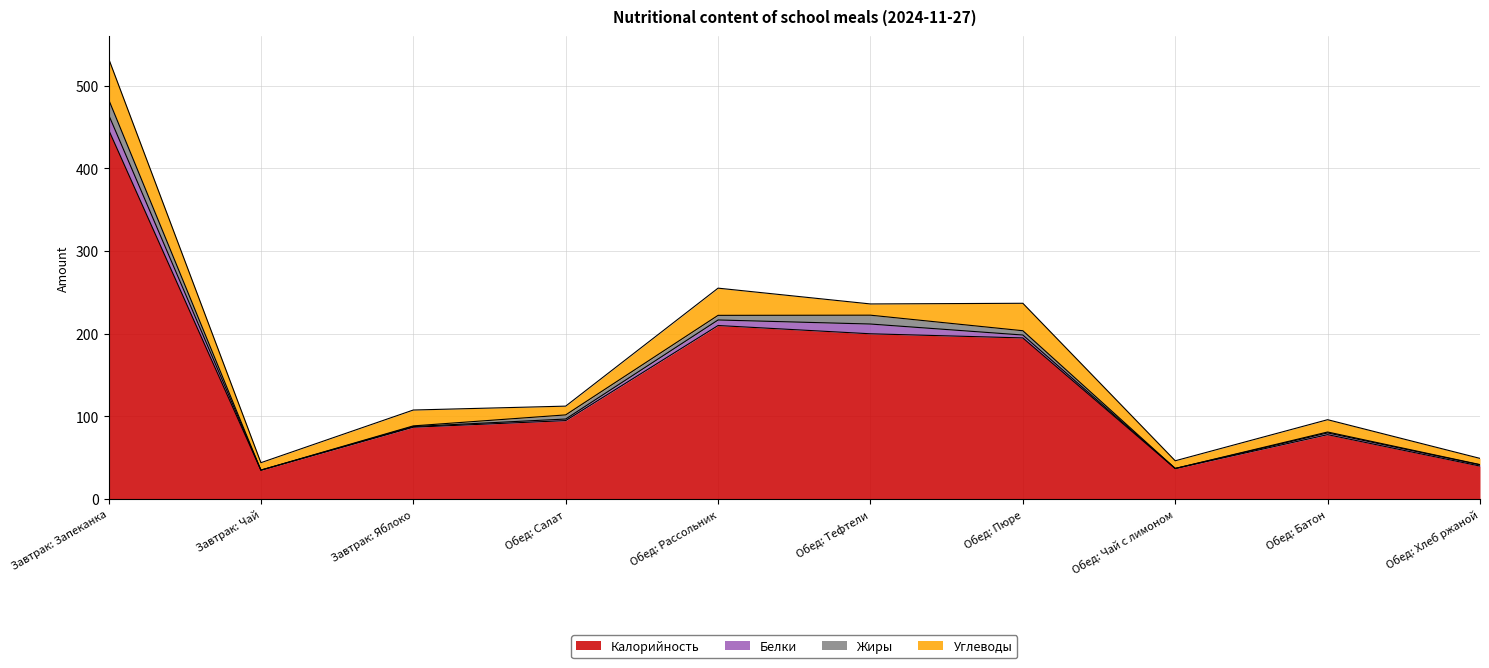

Reading left to right, transcribe all the data shown in this chart.

Калорийность: 447.0	35.0	87.0	95.0	210.0	200.0	195.0	37.0	78.0	40.0
Белки: 18.2	0.1	0.8	1.9	6.7	11.8	3.5	0.1	2.1	1.5
Жиры: 18.5	0.0	0.8	5.0	5.6	10.7	5.2	0.0	1.1	0.3
Углеводы: 49.5	9.0	19.2	10.6	32.9	13.6	33.2	9.3	14.9	7.5